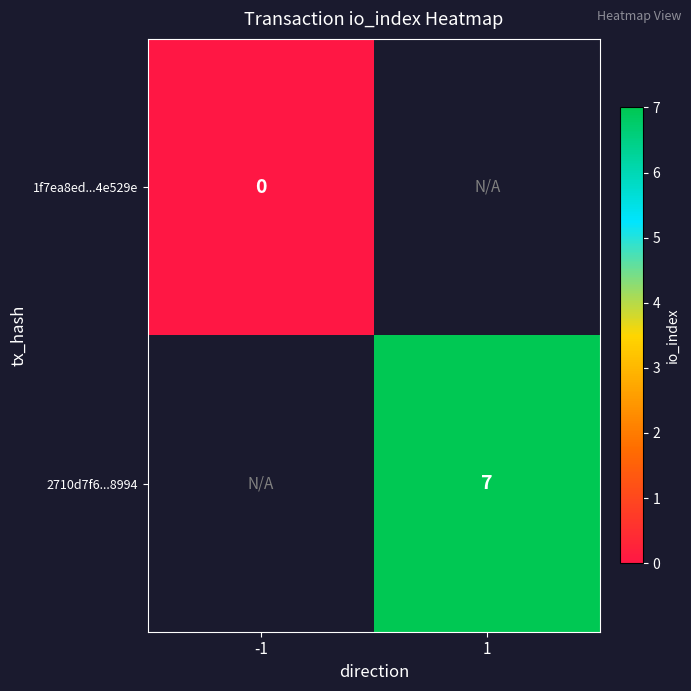

At 1, list the series in order from smallest to largest.

1f7ea8ed...4e529e, 2710d7f6...8994